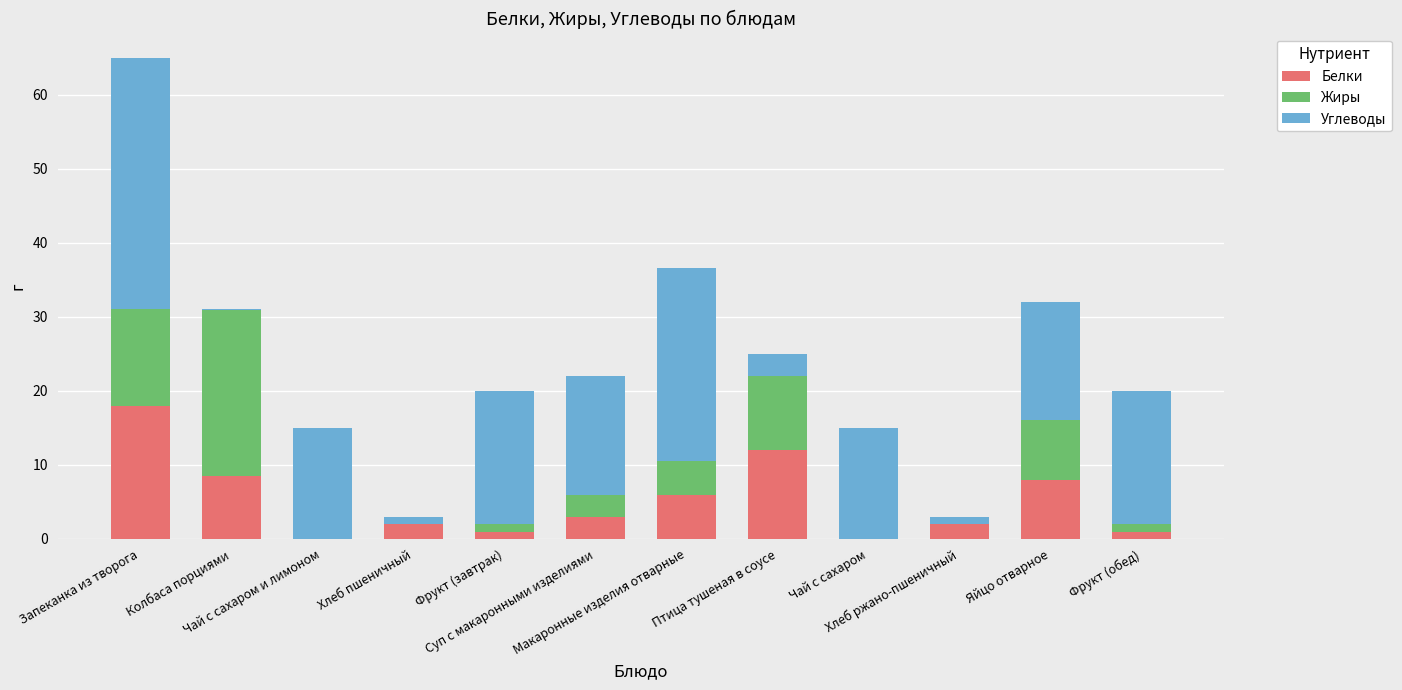

At which category is the sum across all series the highest?

Запеканка из творога